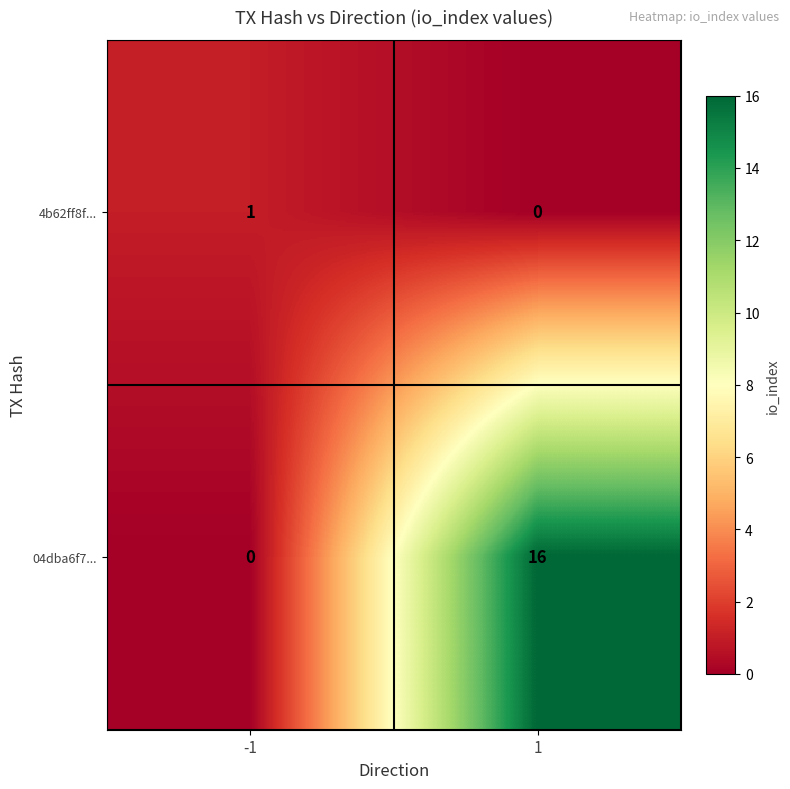

How many data points in 04dba6f7... are less than 16?

1